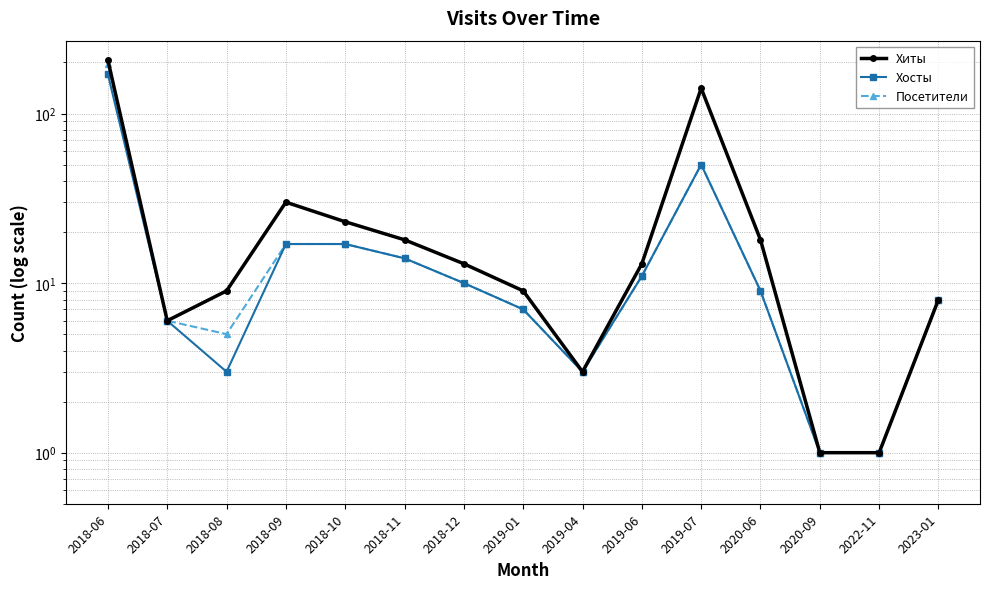

What is the sum of the Хиты values at 2020-09 and 2022-11?

2